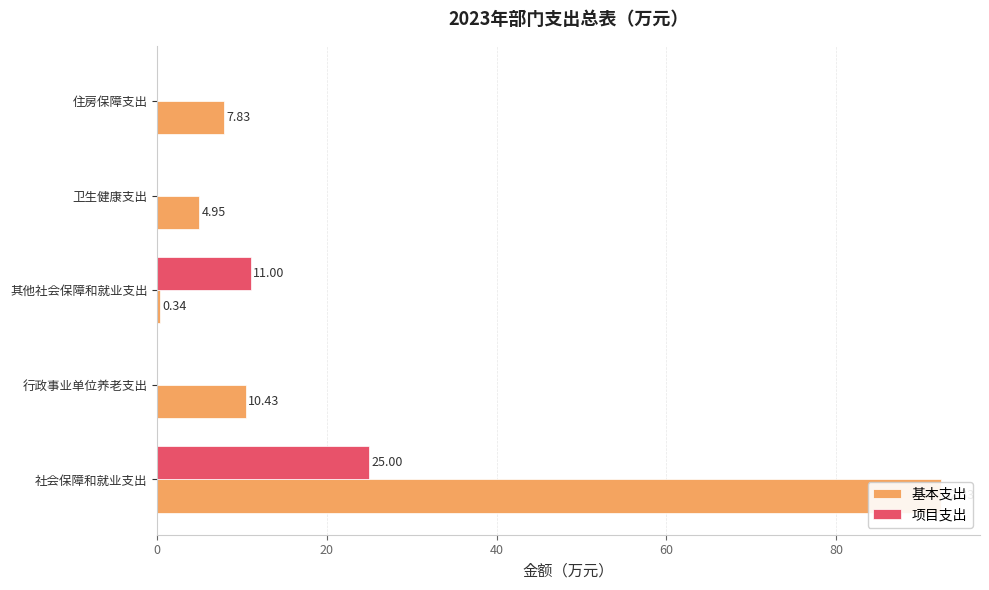

Are the bars horizontal?

Yes